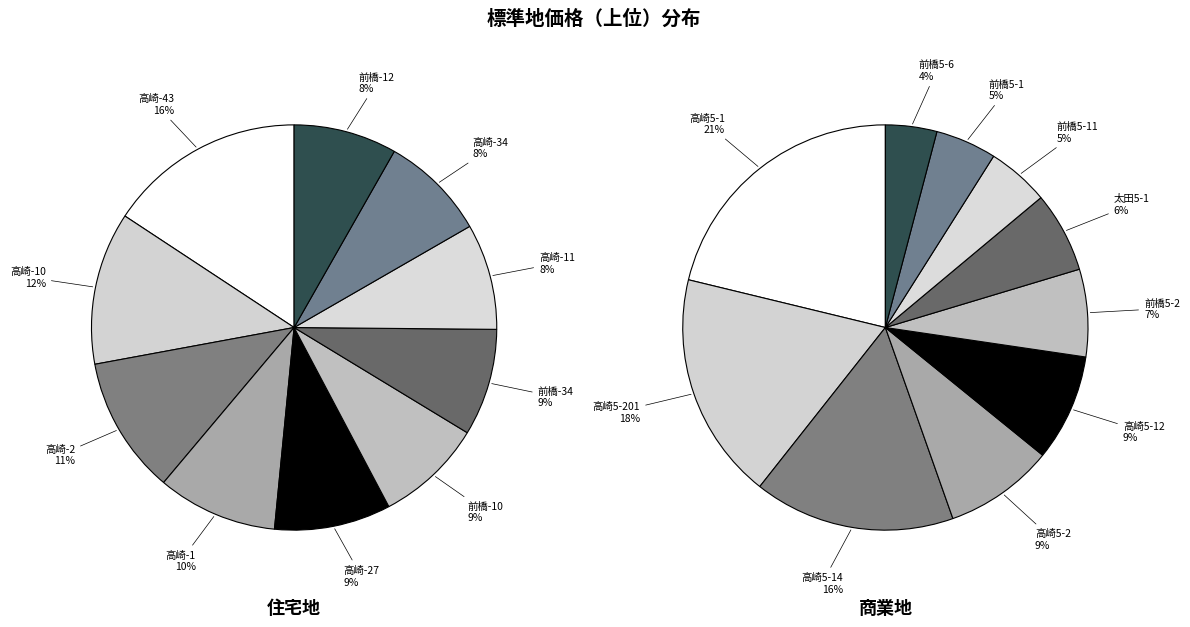

What percentage is the 2 slice, to the nearest percent?

16%